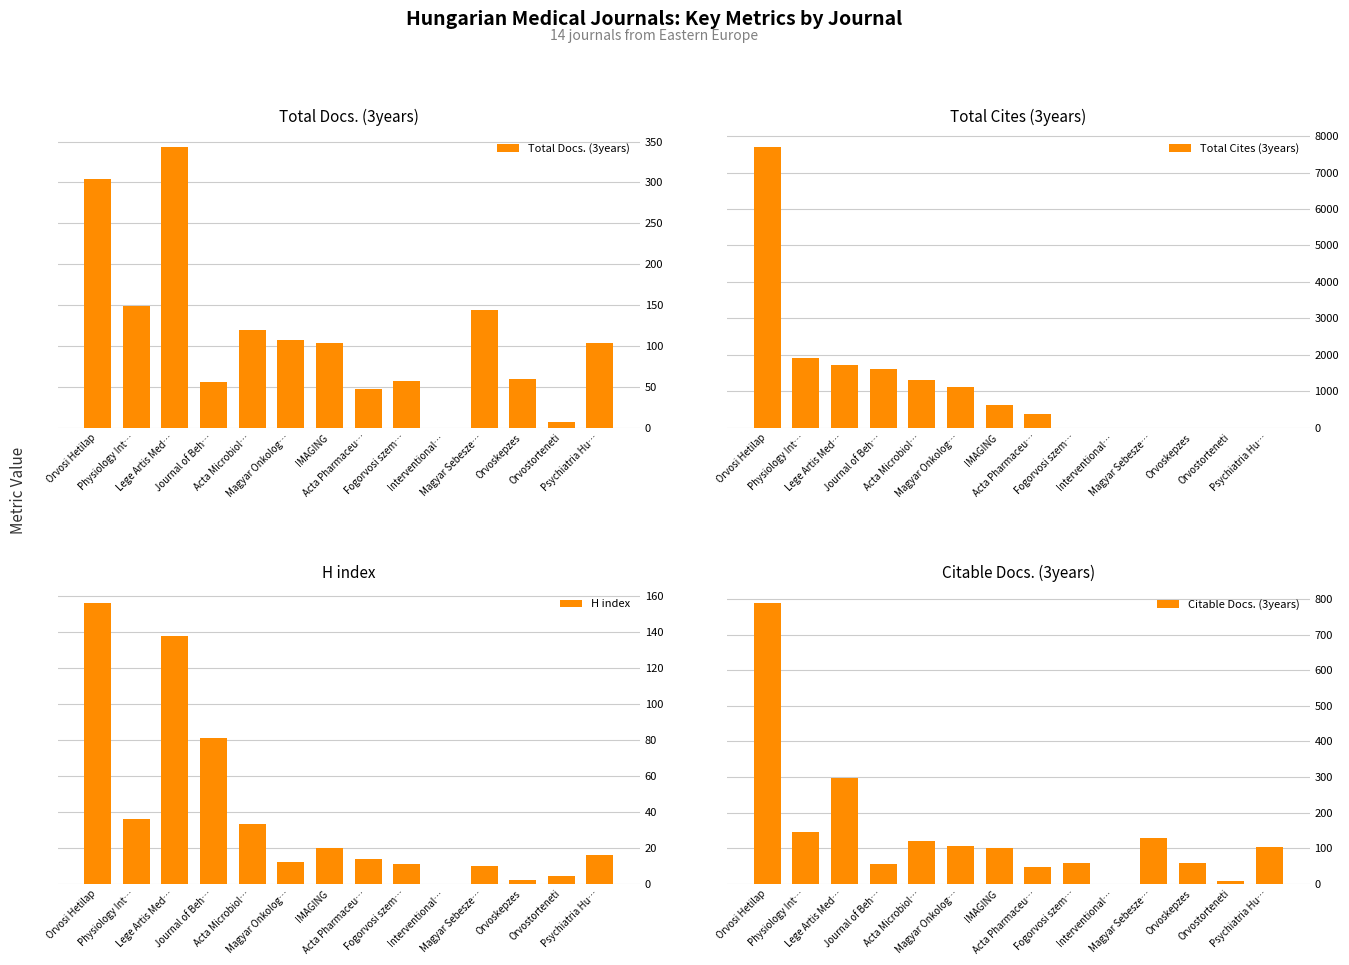

Which has a higher value, Acta Pharmaceu… or Acta Microbiol…?

Acta Microbiol…